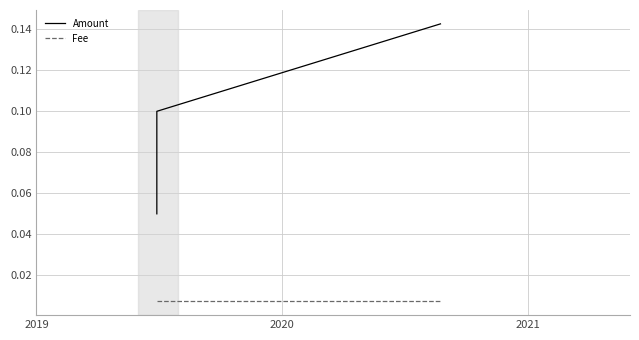

What value does the Amount series have at 2019?

0.1